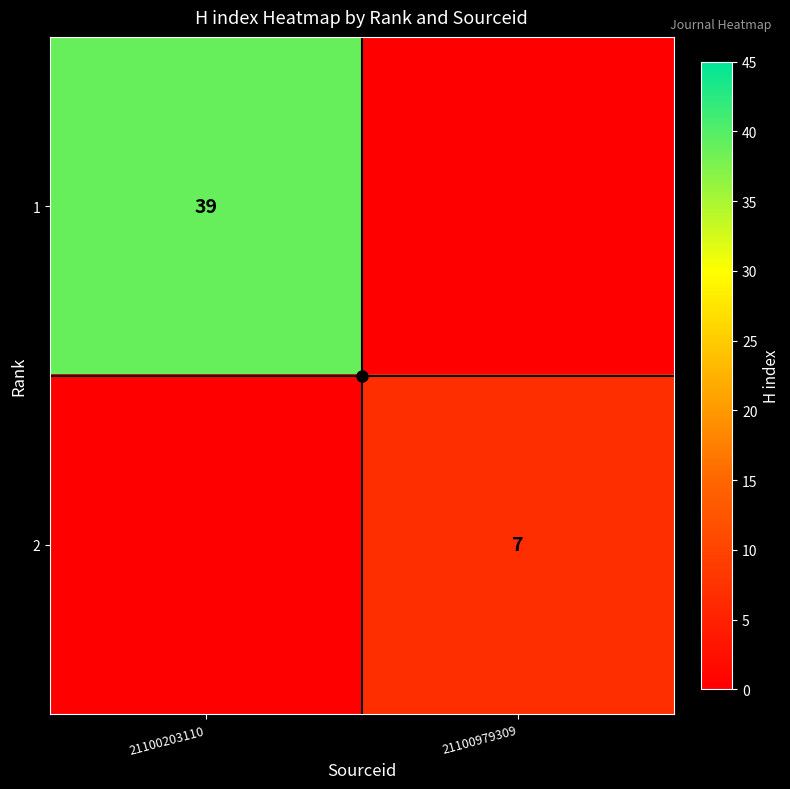

Is it true that 2 equals 0 at 21100203110?

True